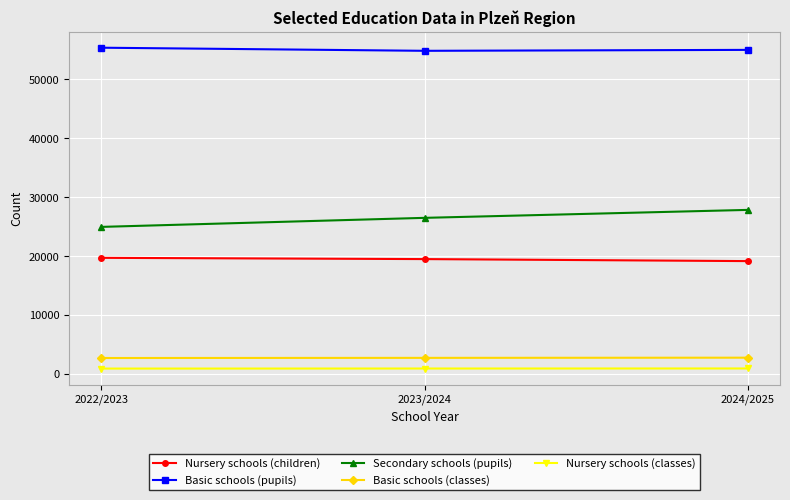

What is the average value of the Basic schools (pupils) series?

55093